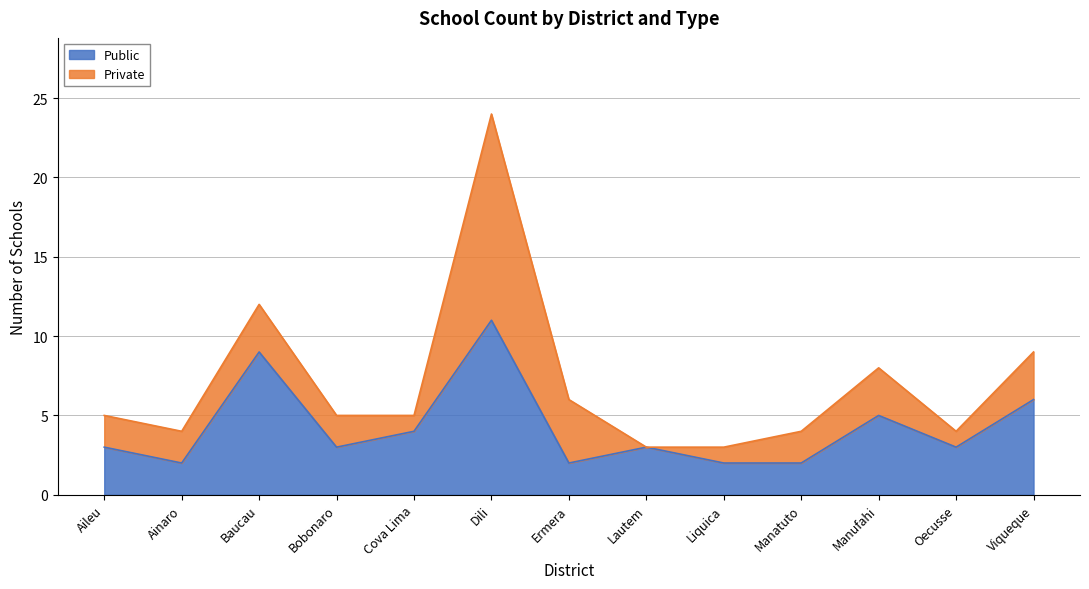

What is the difference between the maximum and second lowest values?

9